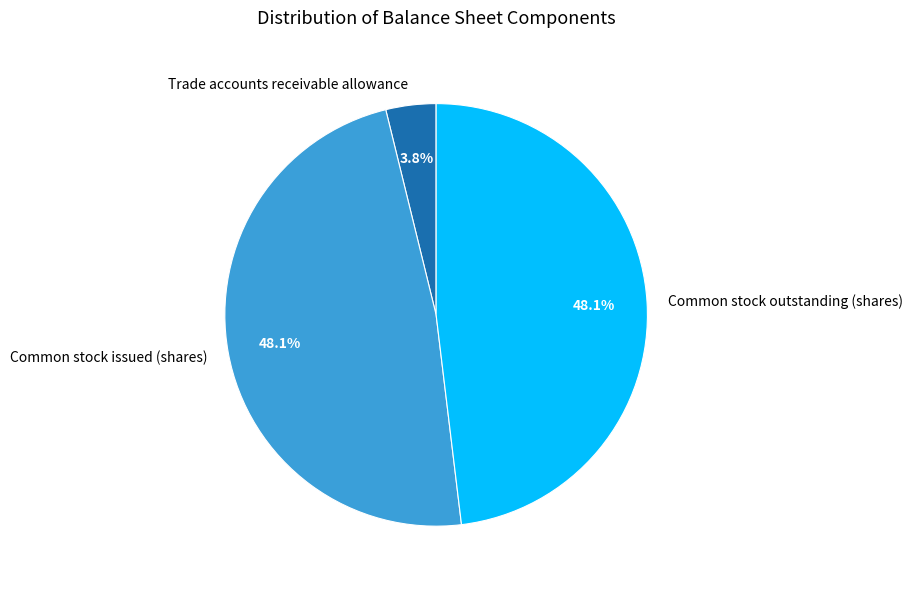

The Common stock outstanding (shares) slice represents 63% of the pie. True or false?

False